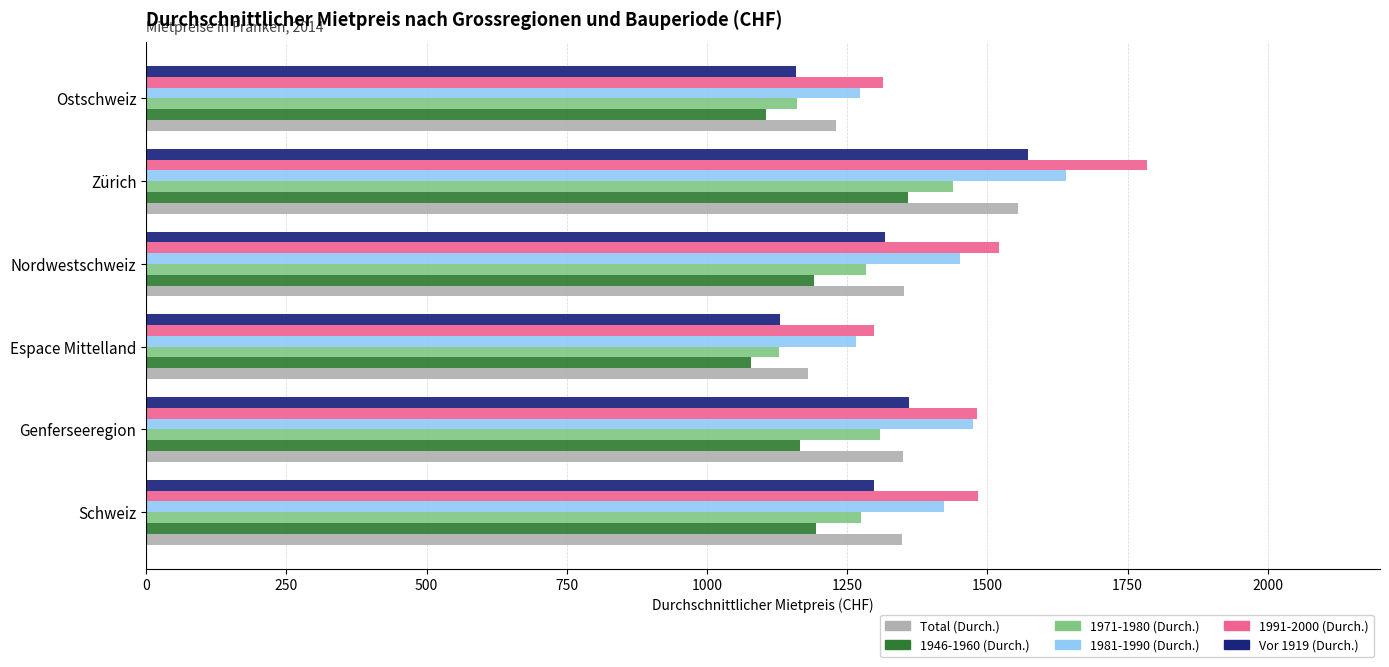

Read the 1946-1960 (Durch.) value at Zürich.

1358